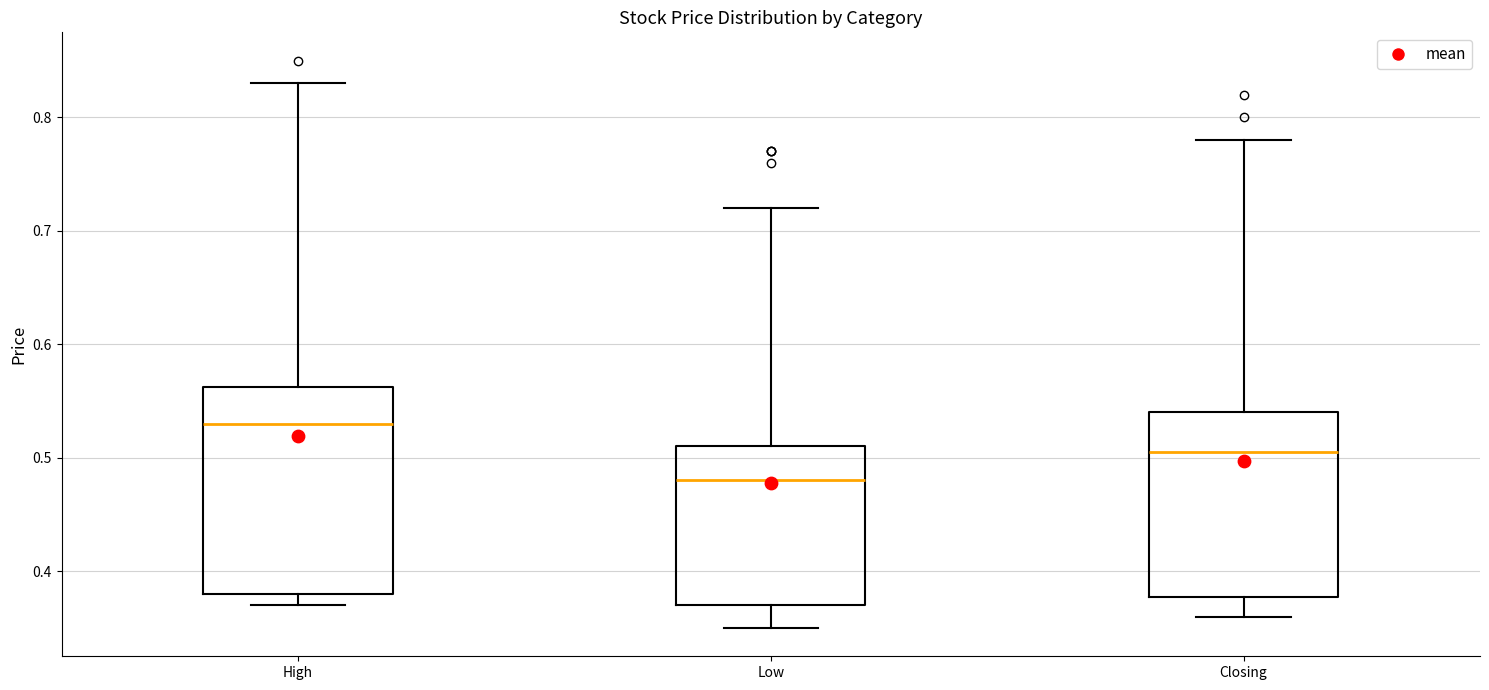

Reading left to right, read every box against the y-axis: the position of its median line, the range the box covers, and the ends of its whiskers. The values are not printed on the chart, so give them approximately, as read against the axis.

High: median 0.53, box 0.38 to 0.56, whiskers 0.37 to 0.83
Low: median 0.48, box 0.37 to 0.51, whiskers 0.35 to 0.72
Closing: median 0.51, box 0.38 to 0.54, whiskers 0.36 to 0.78